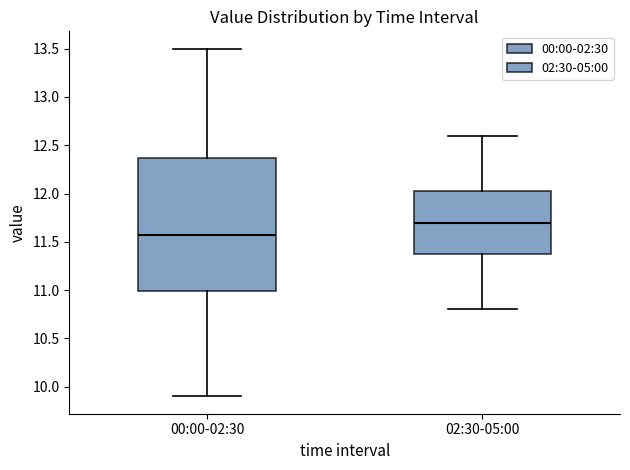

Where is the upper edge of the box for 02:30-05:00 on the y-axis? The values are not printed on the chart, so give them approximately, as read against the axis.

12.05